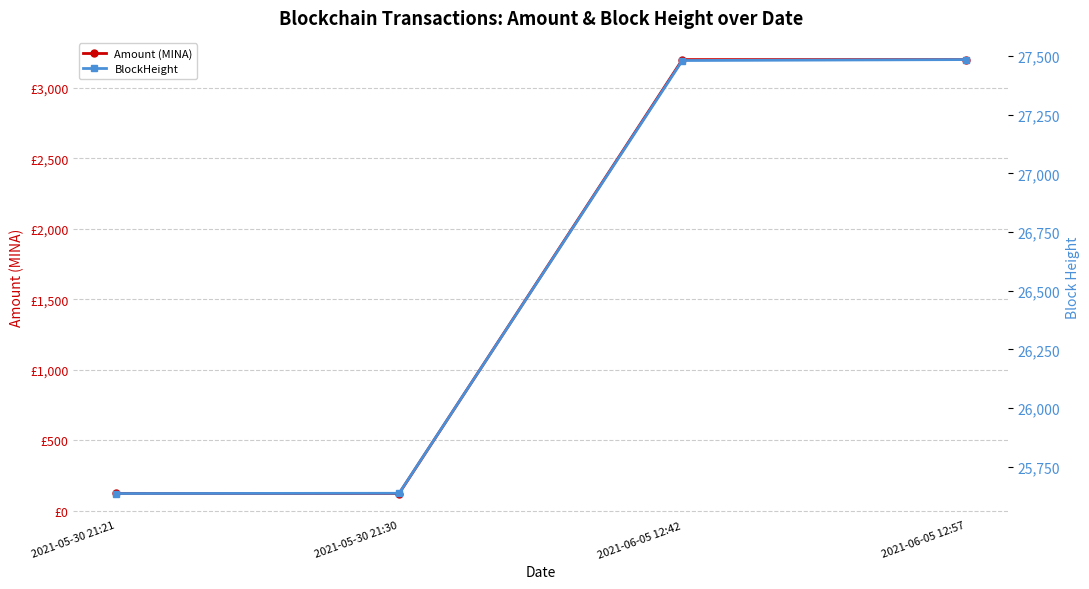

How many lines are shown in the chart?

2